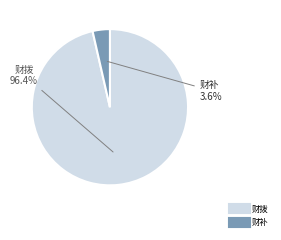

Do 财补 and 财拨 together represent more than half of the pie?

Yes